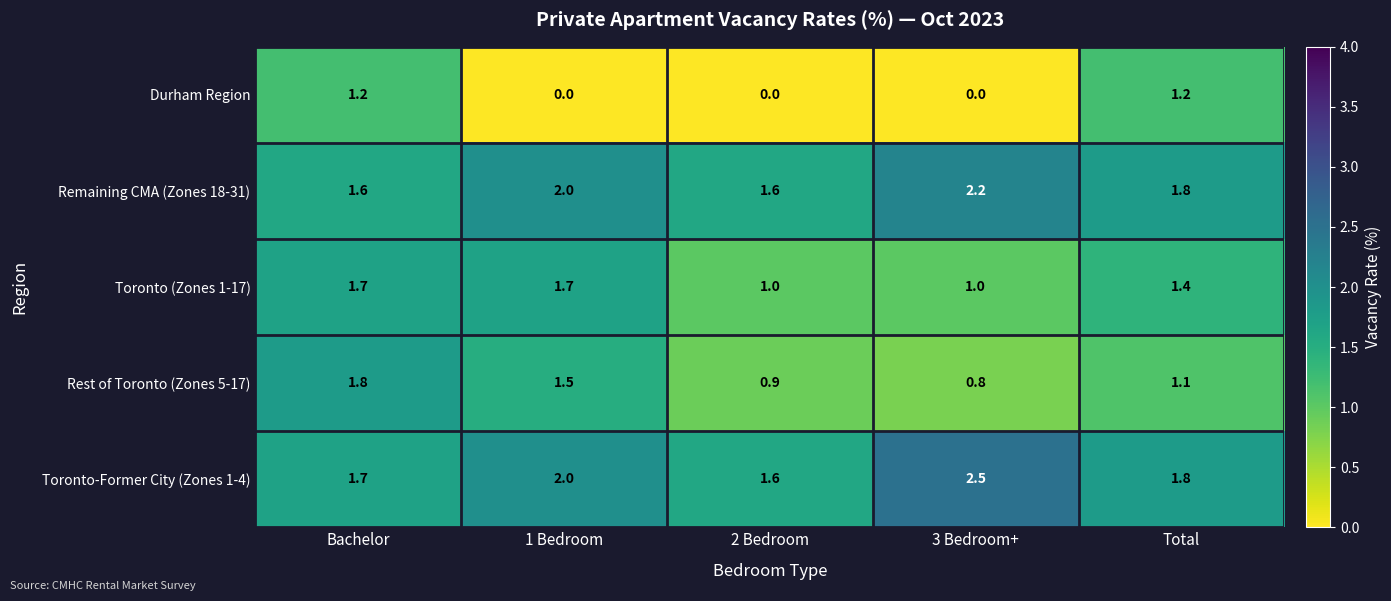

At 3 Bedroom+, list the series in order from largest to smallest.

Toronto-Former City (Zones 1-4), Remaining CMA (Zones 18-31), Toronto (Zones 1-17), Rest of Toronto (Zones 5-17), Durham Region